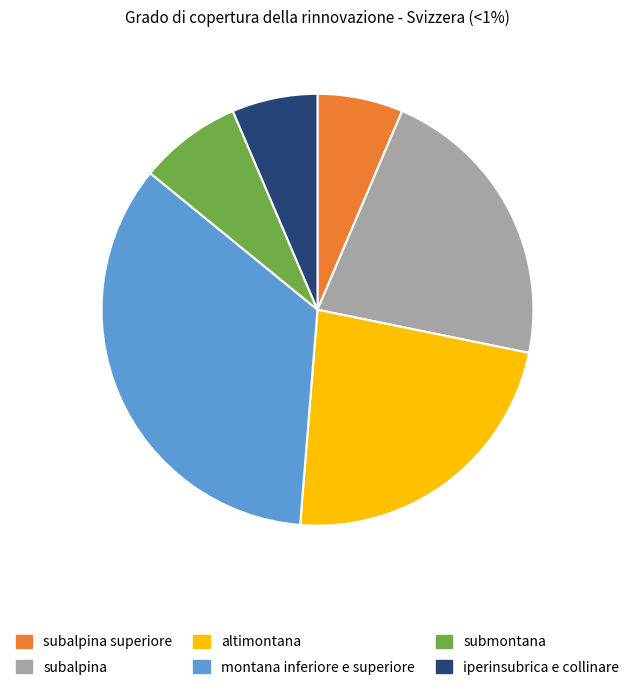

Which has a higher value, subalpina superiore or altimontana?

altimontana